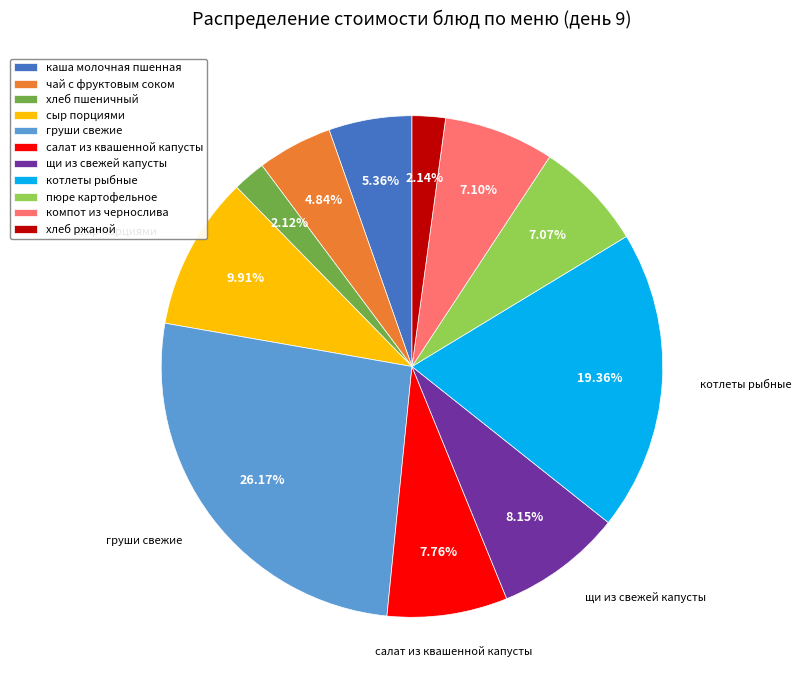

What percentage is the пюре картофельное slice, to the nearest percent?

7%